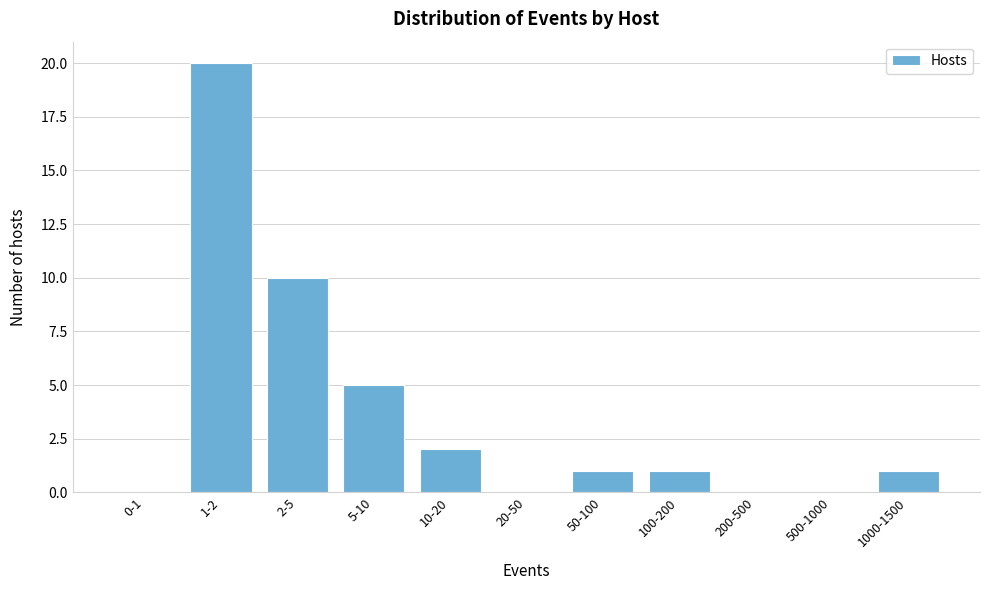

Reading left to right, extract all data points from this chart.

0-1=0	1-2=20	2-5=10	5-10=5	10-20=2	20-50=0	50-100=1	100-200=1	200-500=0	500-1000=0	1000-1500=1